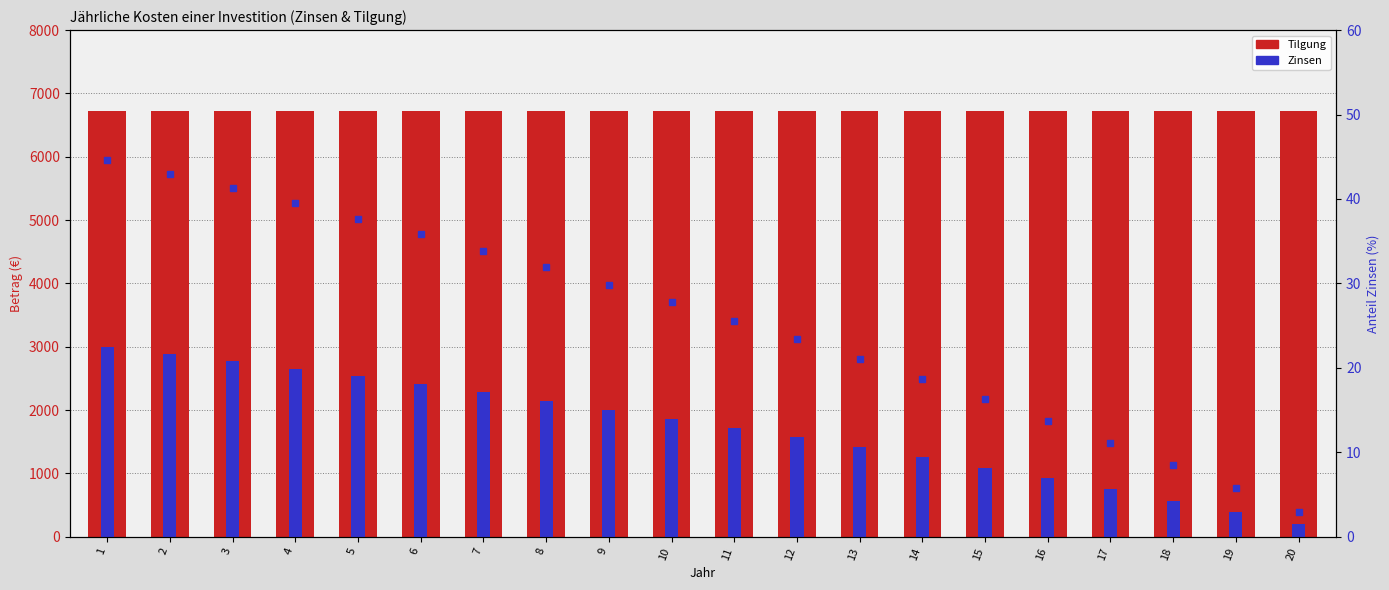

What is the value of the Zinsen-Anteil % bar at the 11th from the left?

25.6